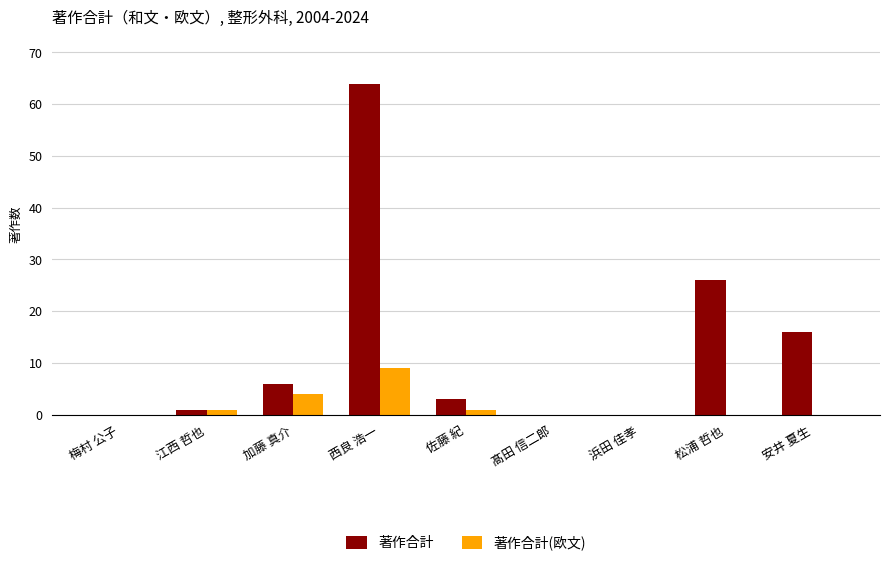

Where does the 著作合計 series first go above 3?

加藤 真介